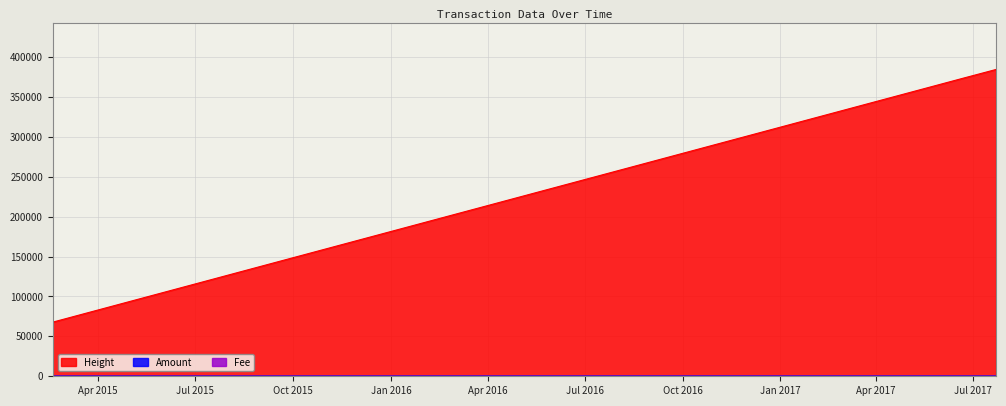

True or false: Height and Amount cross at least once.

False